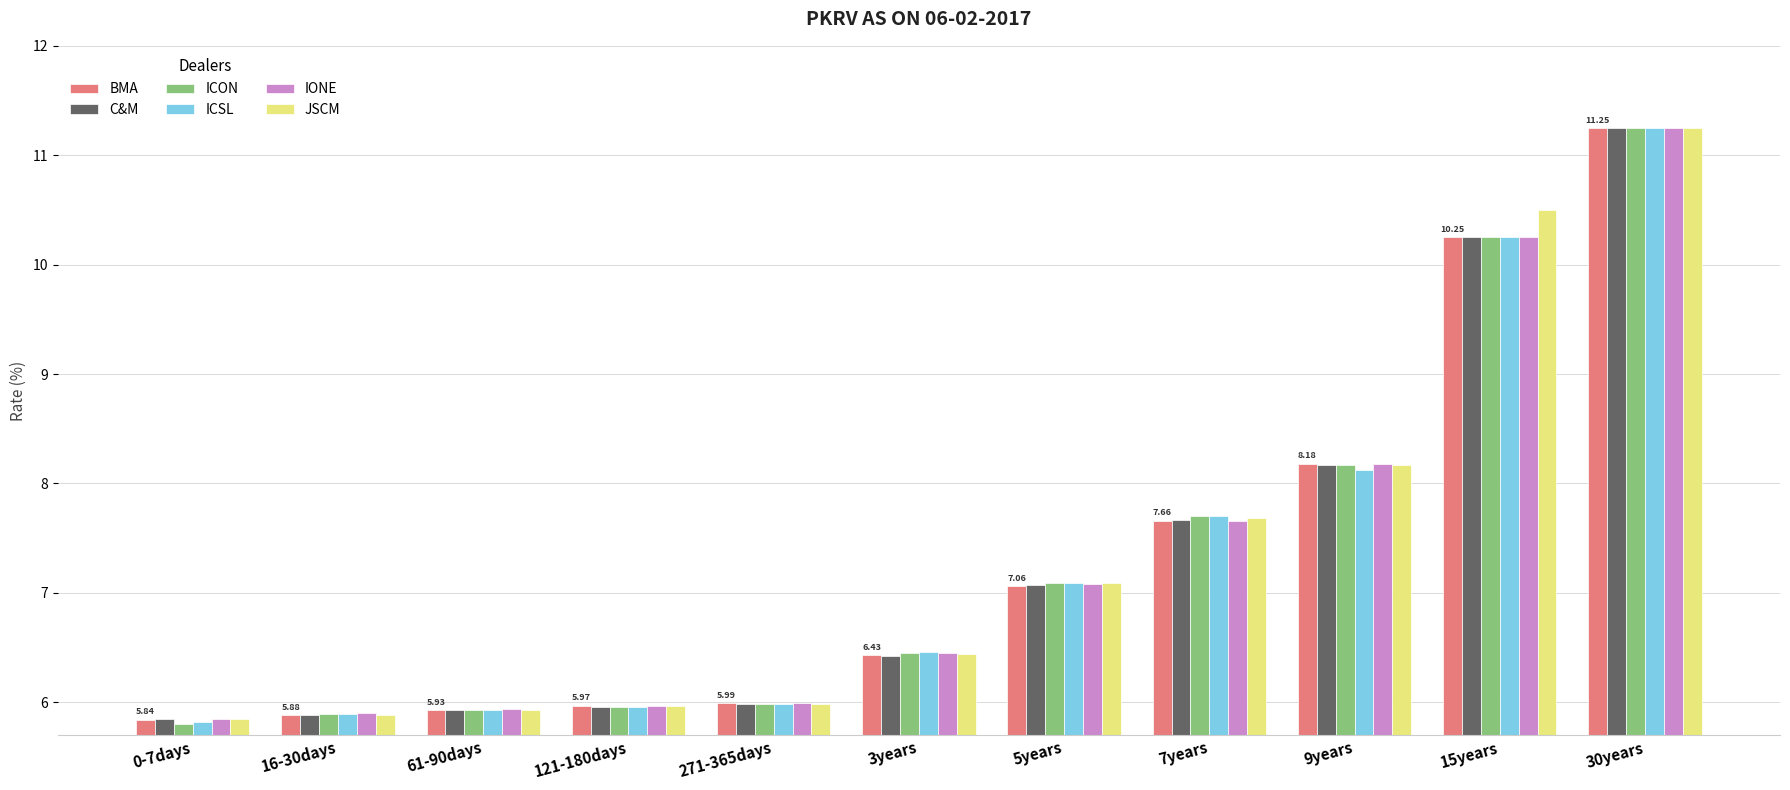

At how many categories does at least one series exceed 8?

3